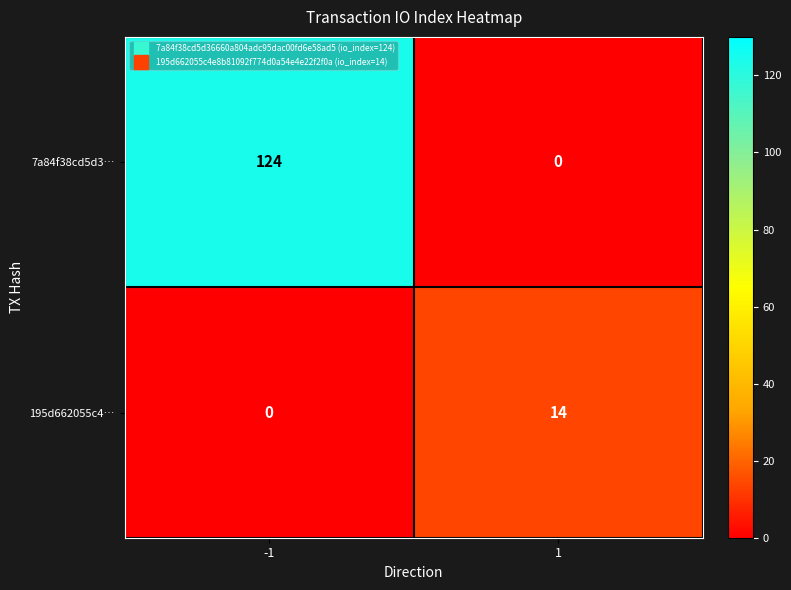

At how many categories does at least one series exceed 101?

1